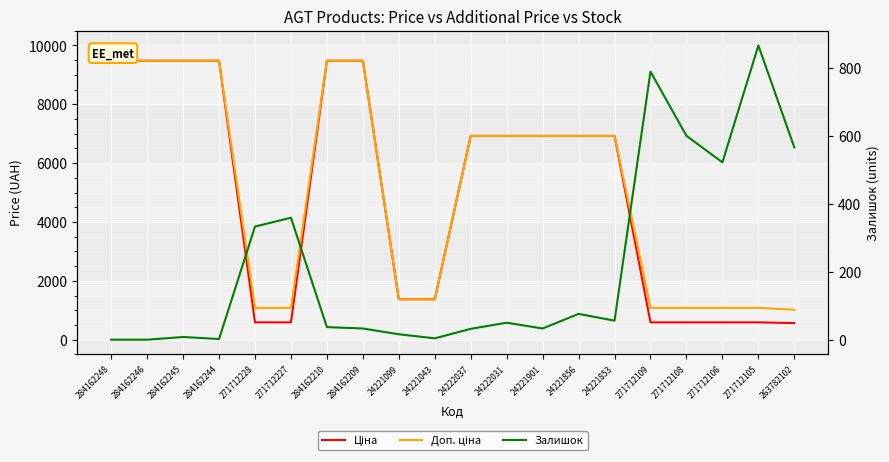

Where is Доп. ціна nearest to the value 5248?

24222037